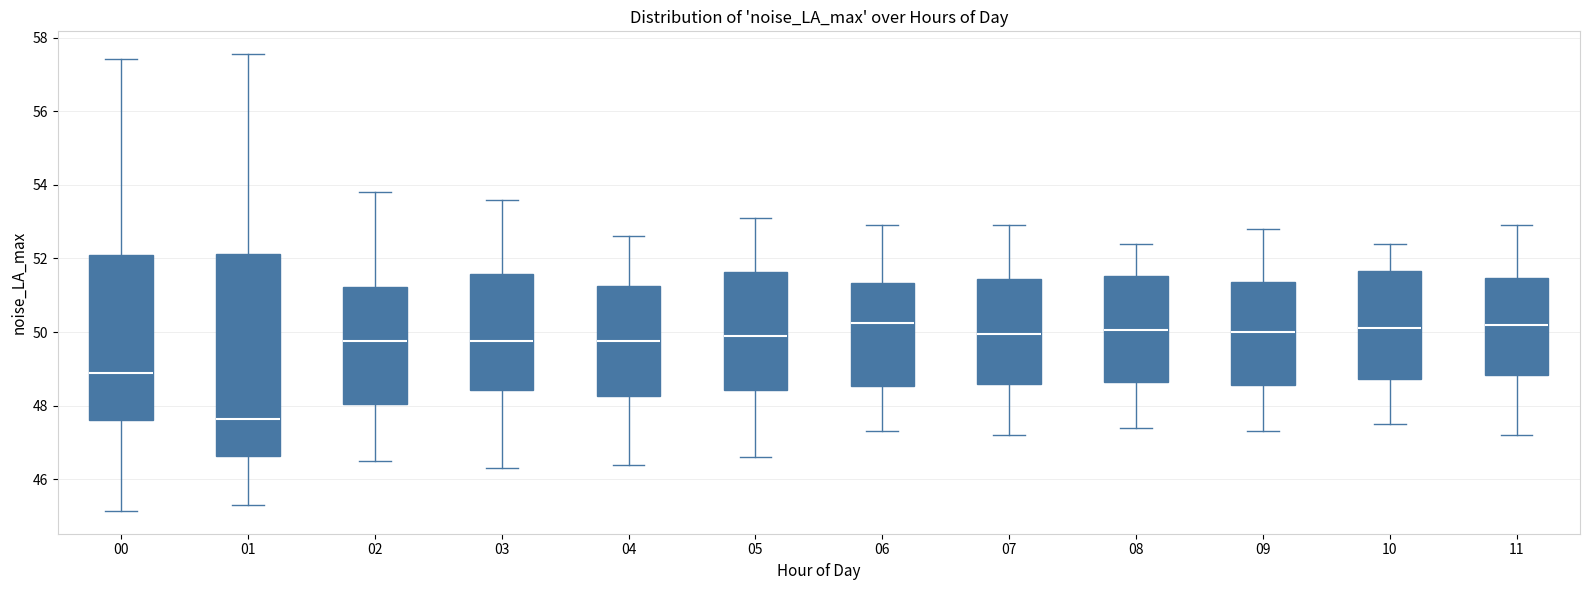

Where is the lower edge of the box at x = 09 on the y-axis? The values are not printed on the chart, so give them approximately, as read against the axis.

48.6